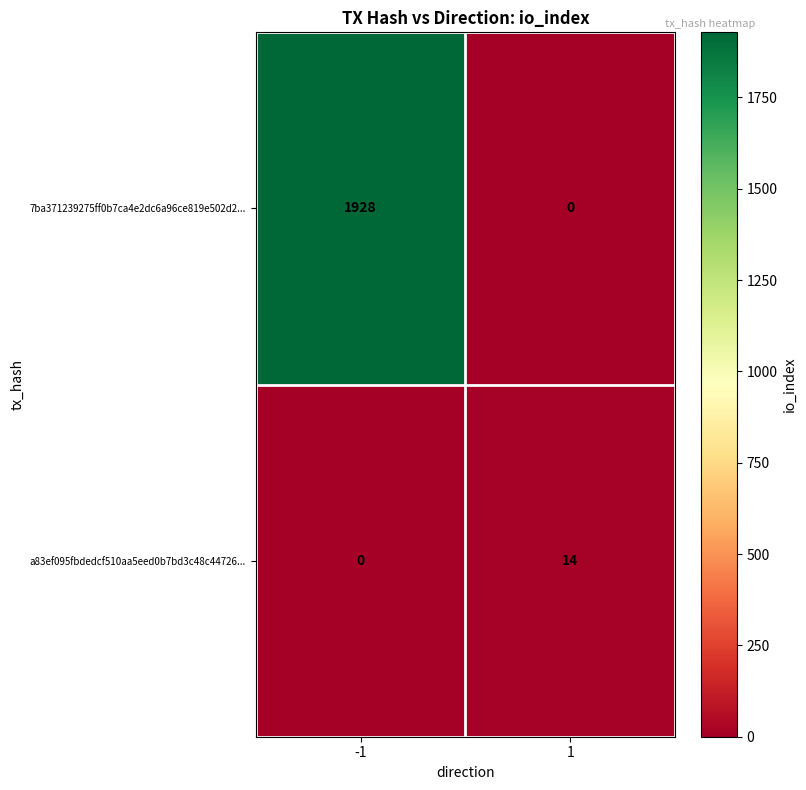

Which series has the largest total across all categories?

7ba371239275ff0b7ca4e2dc6a96ce819e502d2...